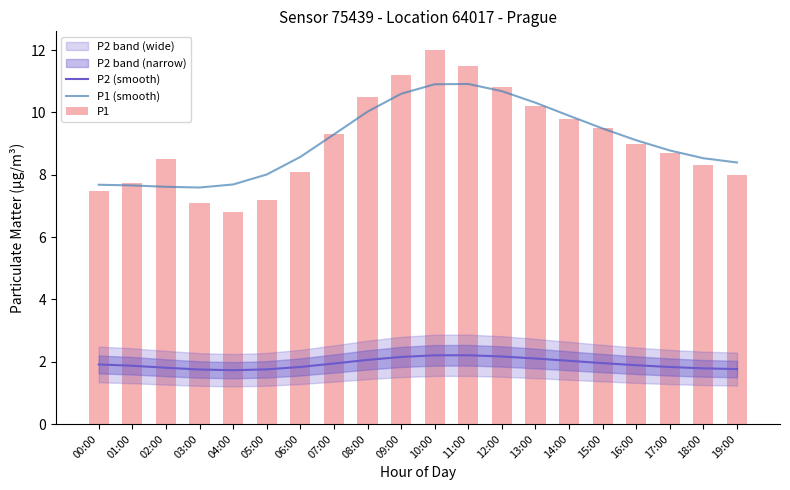

What position from the left is 18:00?

19